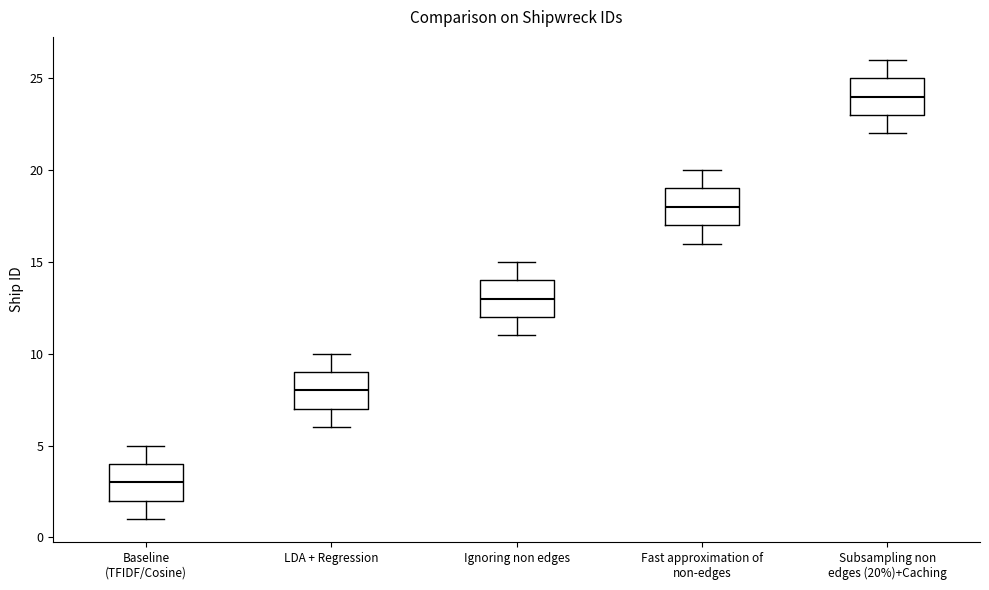

Where does the median line of the box for Baseline (TFIDF/Cosine) sit on the y-axis? The values are not printed on the chart, so give them approximately, as read against the axis.

3